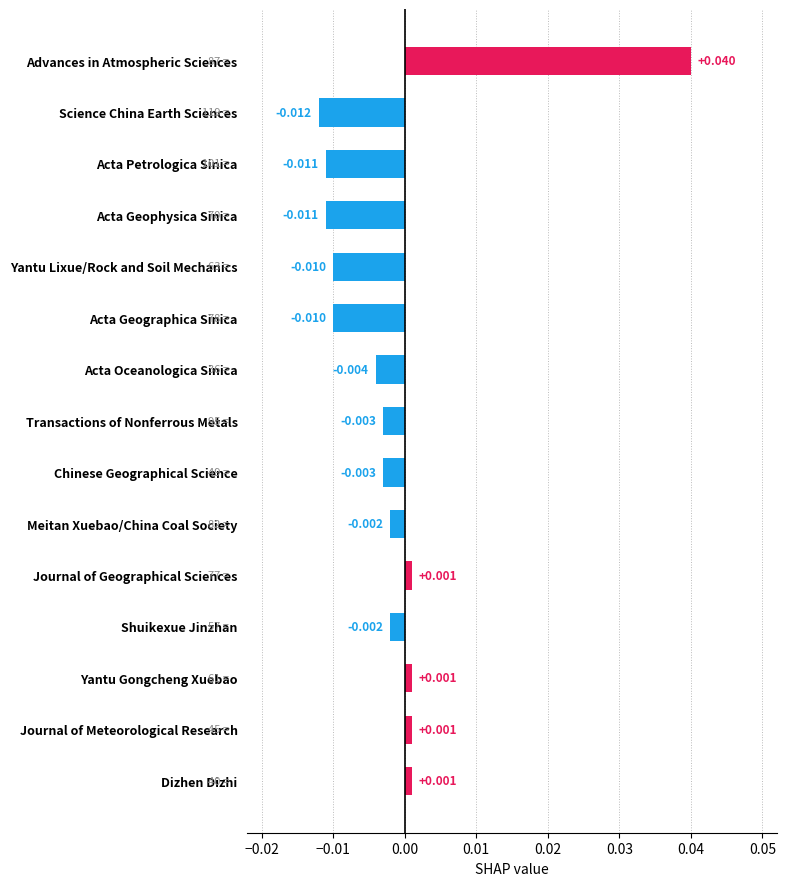

At which category does the chart reach its peak across all series?

Advances in Atmospheric Sciences